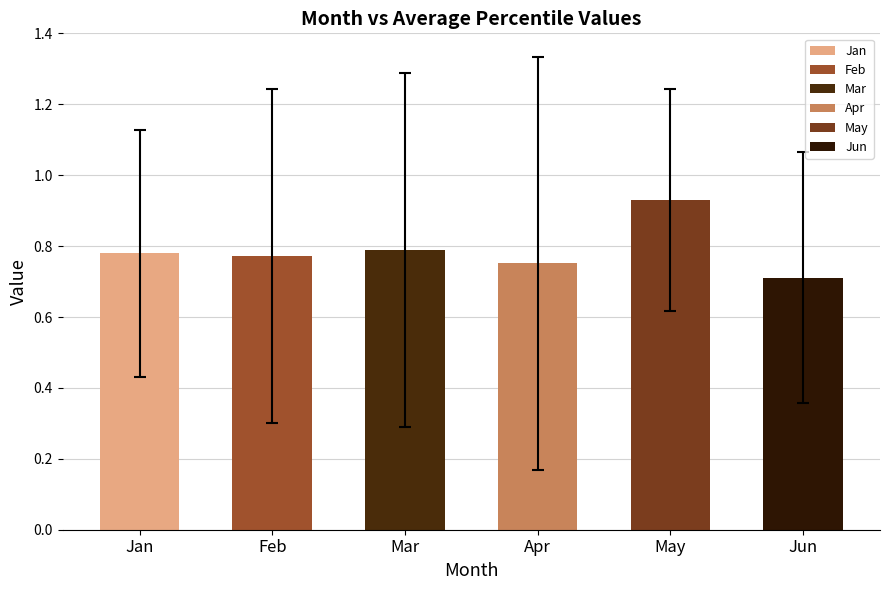

Which has a higher value, Jan or May?

May